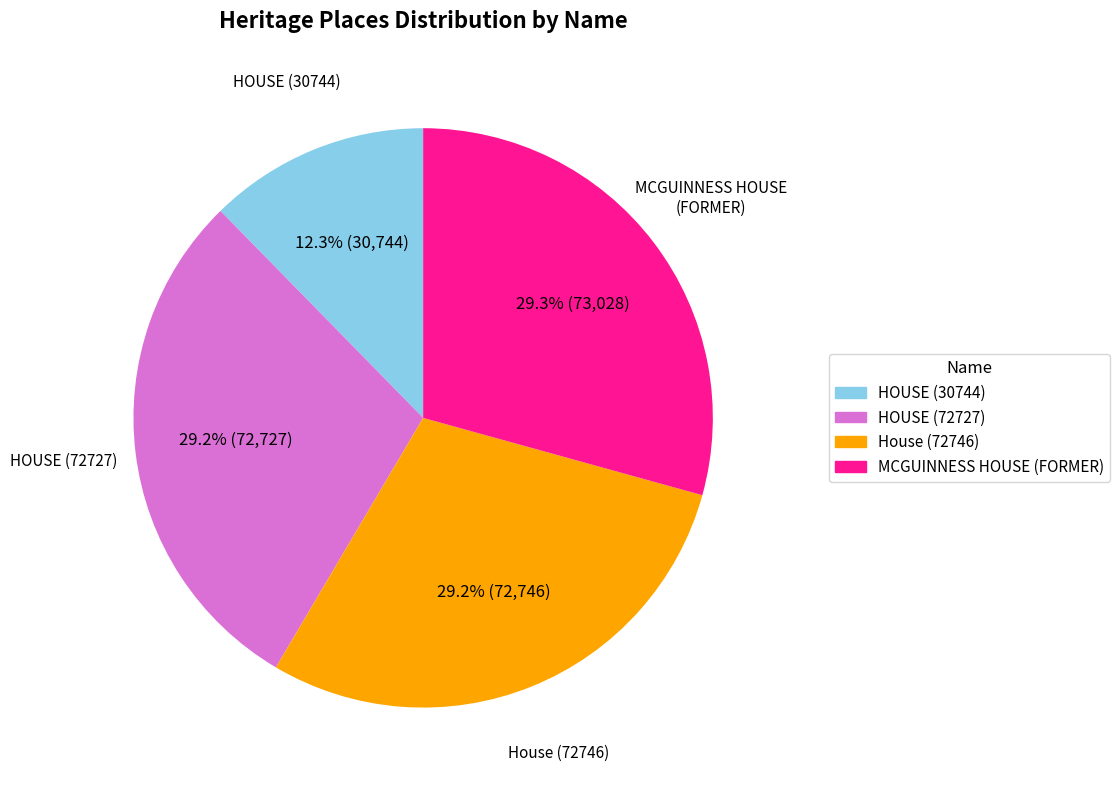

Does any single category account for the majority?

No